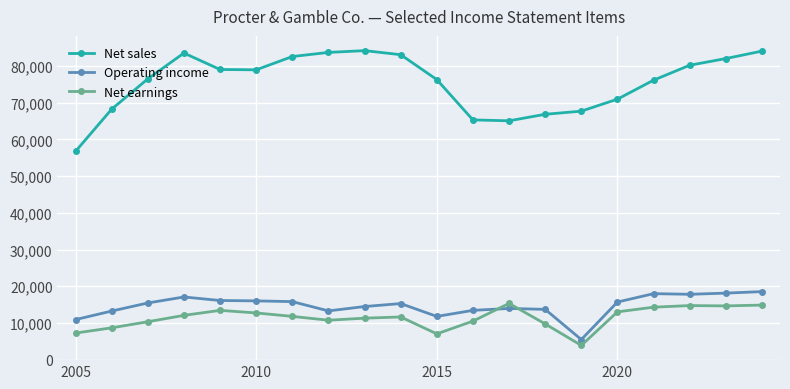

True or false: Net sales has more than 0 interior local peaks.

True